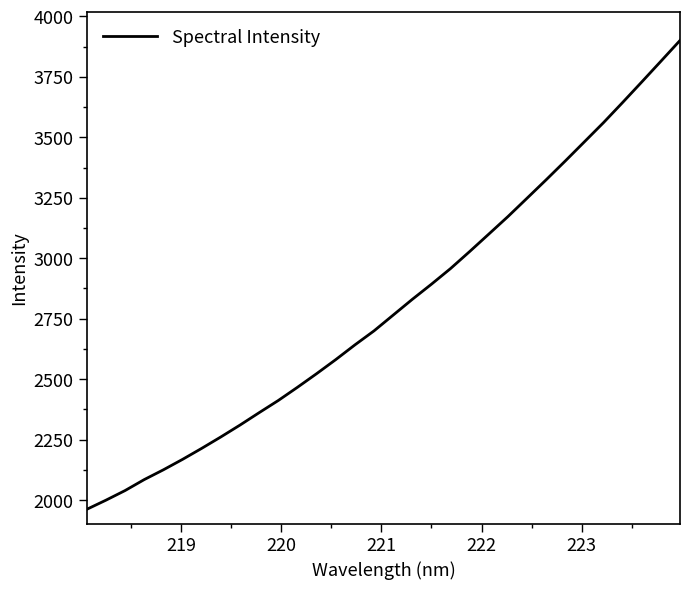

What is the greatest value displayed?

3900.5